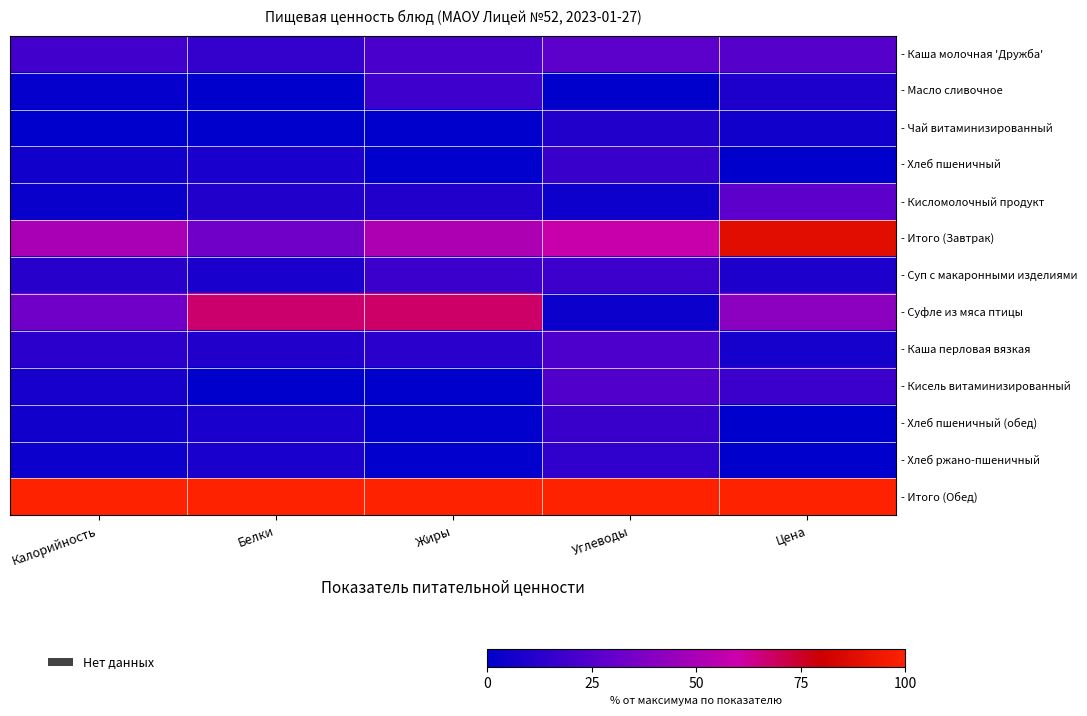

Which series has the largest total across all categories?

- Итого (Обед)